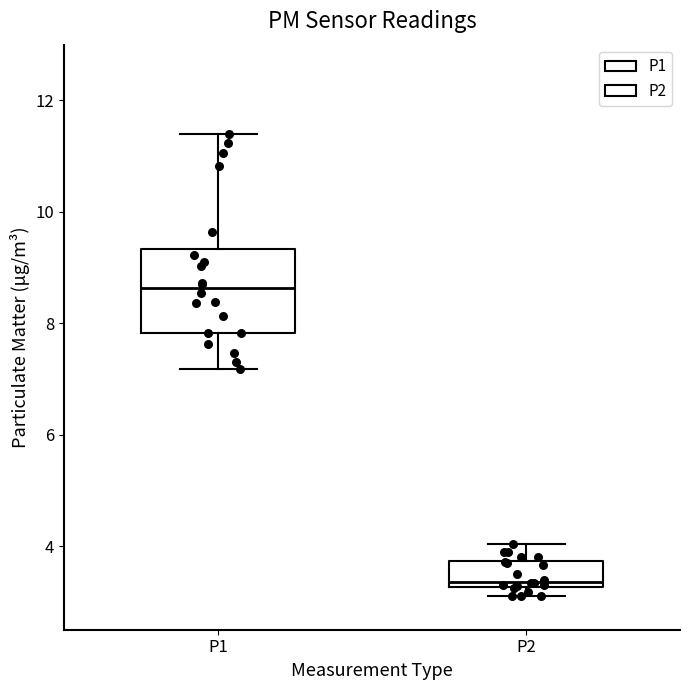

Where does the median line of the box for P1 sit on the y-axis? The values are not printed on the chart, so give them approximately, as read against the axis.

8.6